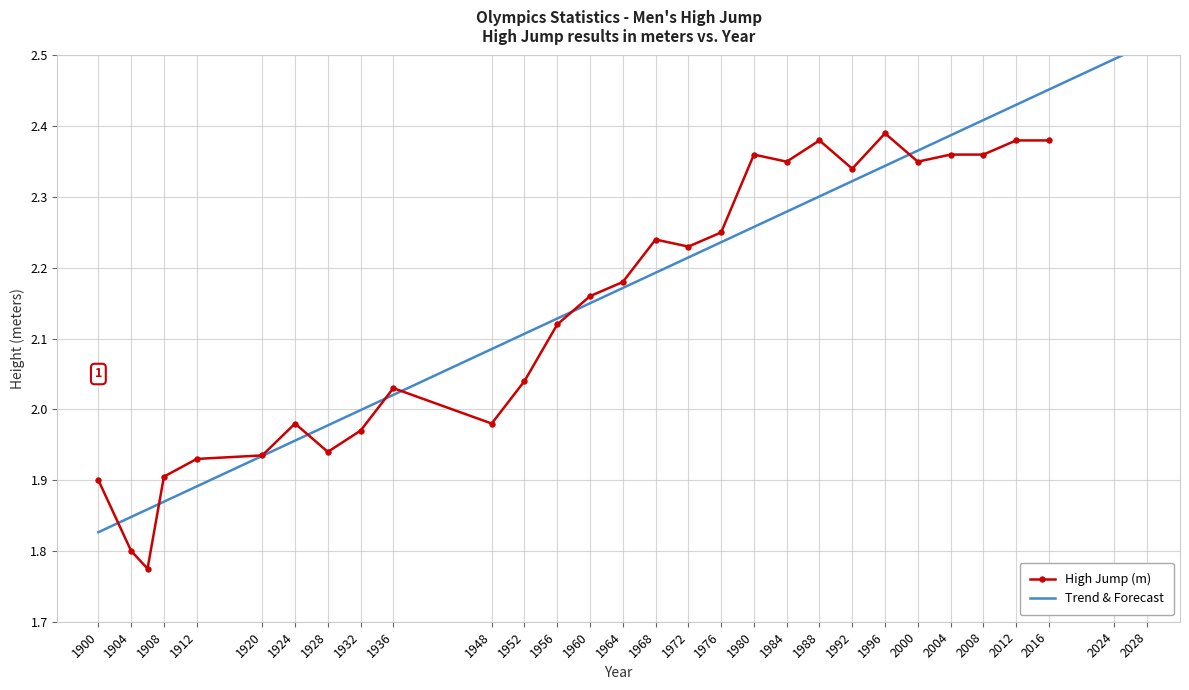

Reading left to right, what are all the values shown in this chart?

1.9	1.8	1.8	1.9	1.9	1.9	2.0	1.9	2.0	2.0	2.0	2.0	2.1	2.2	2.2	2.2	2.2	2.2	2.4	2.4	2.4	2.3	2.4	2.4	2.4	2.4	2.4	2.4